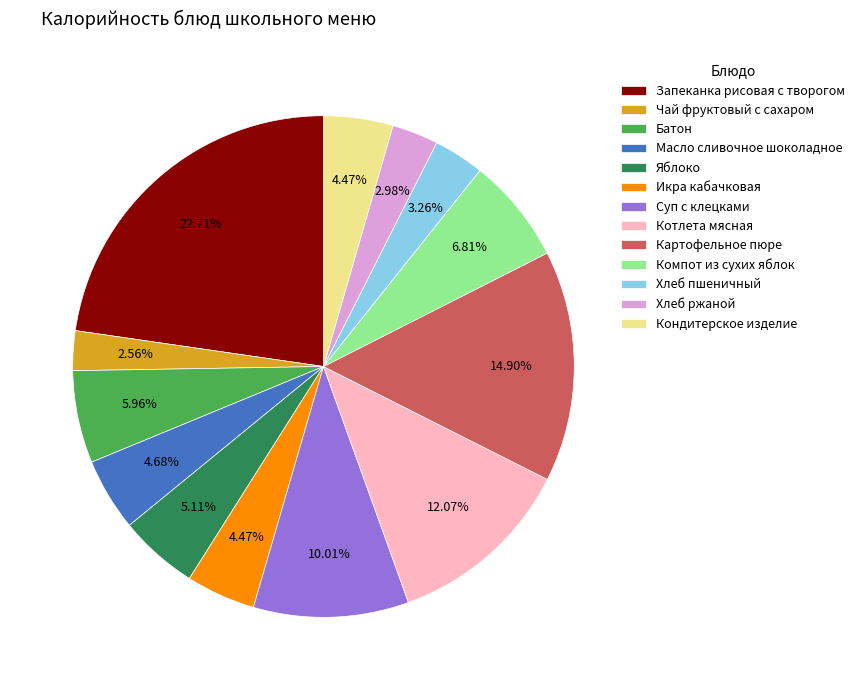

True or false: Батон accounts for 6% of the total.

True